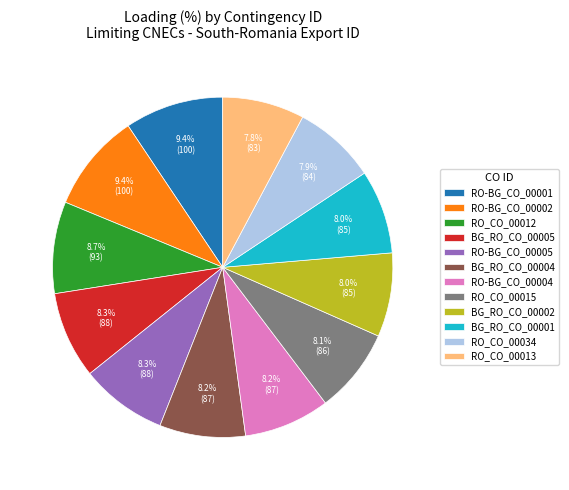

Is the sum of BG_RO_CO_00004 and RO_CO_00012 greater than half?

No